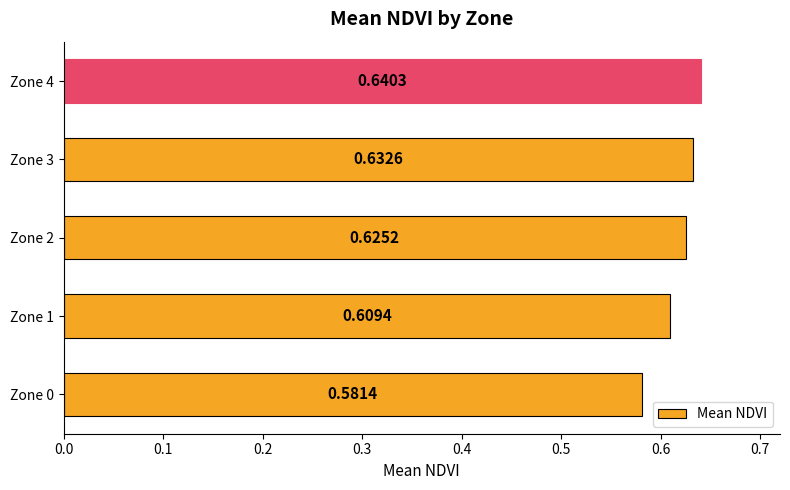

What is the difference between the maximum and minimum values?

0.1